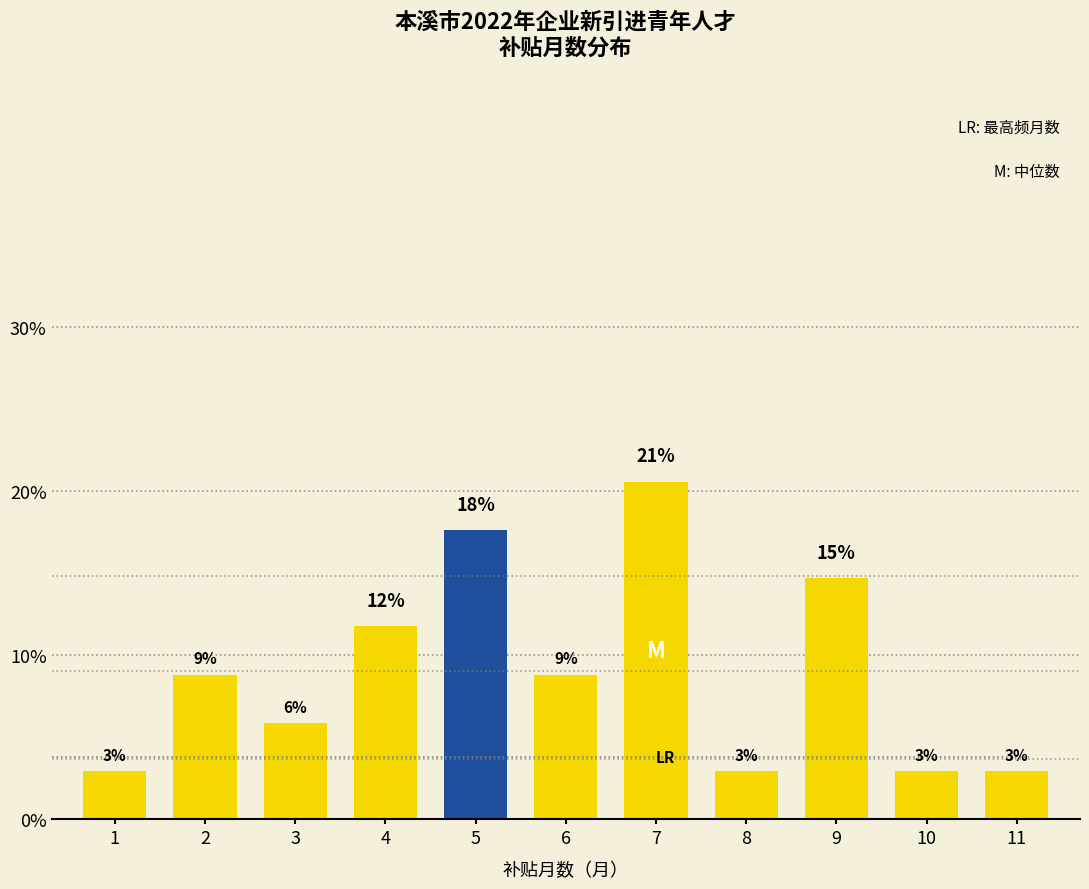

Does the chart contain stacked bars?

No